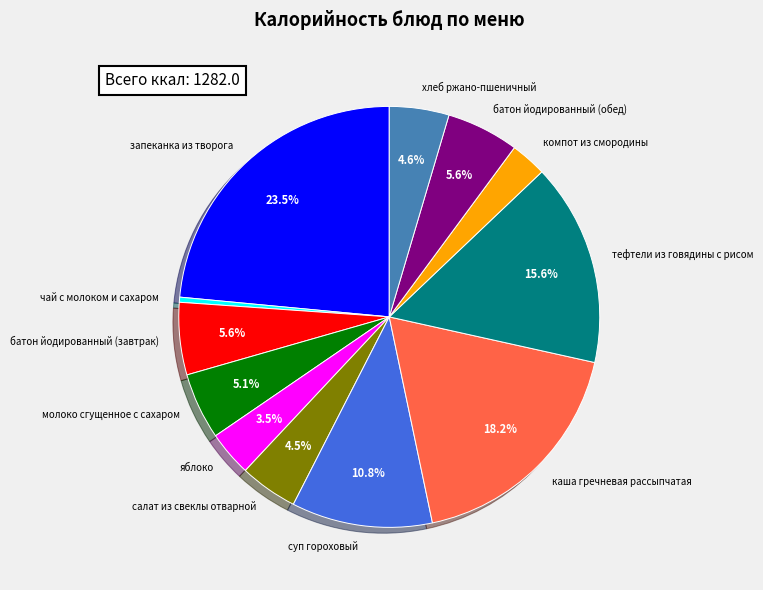

To the nearest percent, what is the combined percentage of каша гречневая рассыпчатая and суп гороховый?

29%